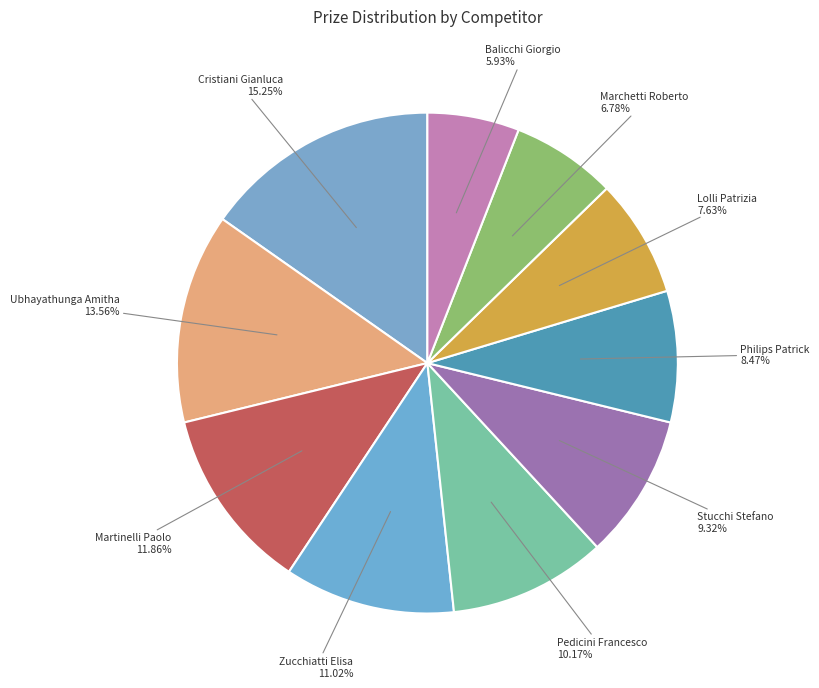

Rank the categories by value from lowest to highest.

Balicchi Giorgio, Marchetti Roberto, Lolli Patrizia, Philips Patrick, Stucchi Stefano, Pedicini Francesco, Zucchiatti Elisa, Martinelli Paolo, Ubhayathunga Amitha, Cristiani Gianluca